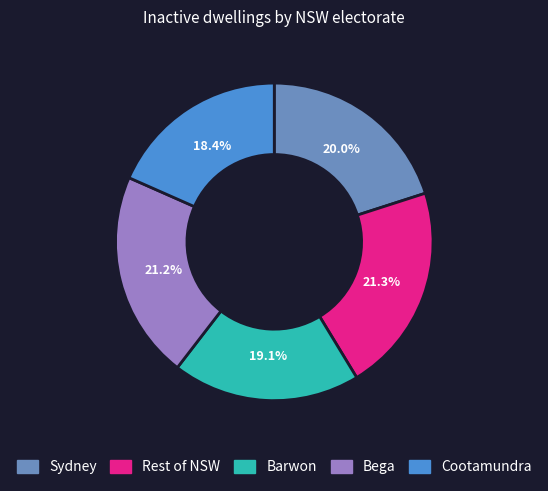

True or false: Rest of NSW accounts for 8% of the total.

False